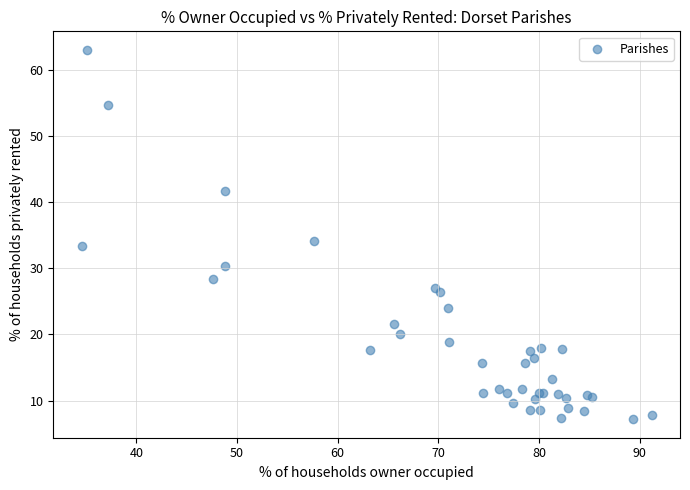

What Y value in the scatter plot is closest to 35?

34.1